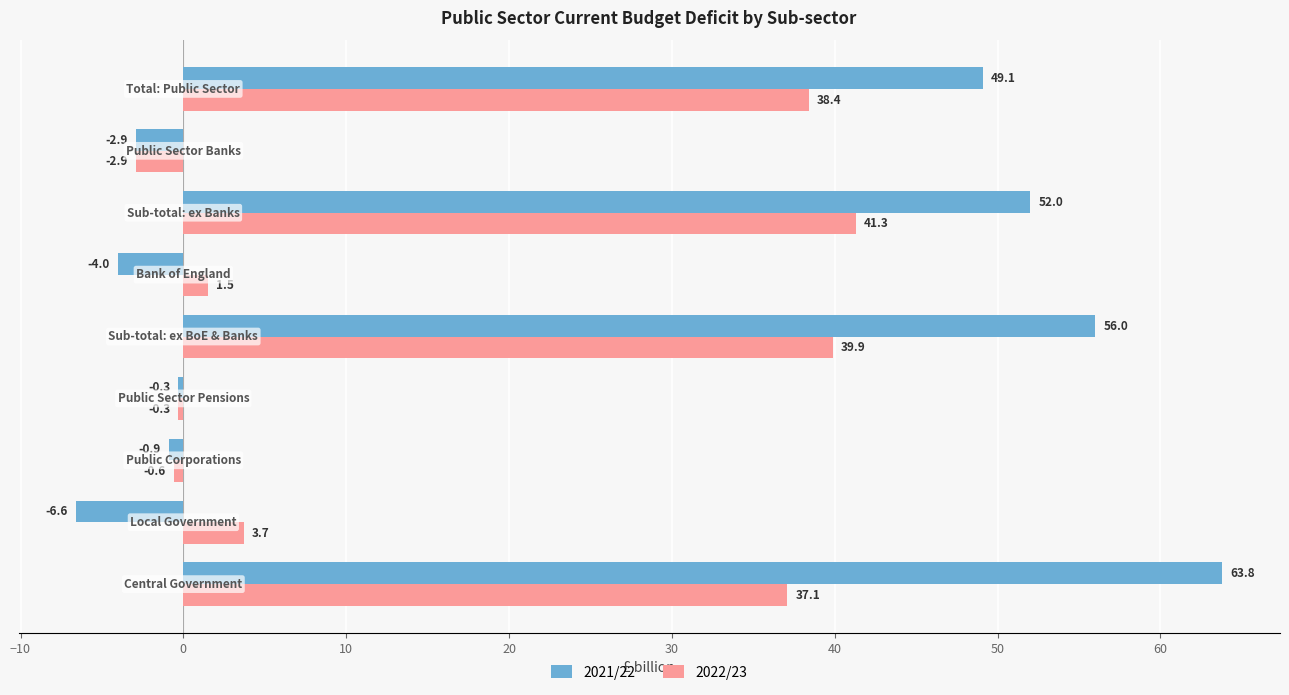

Which series has the largest total across all categories?

2021/22